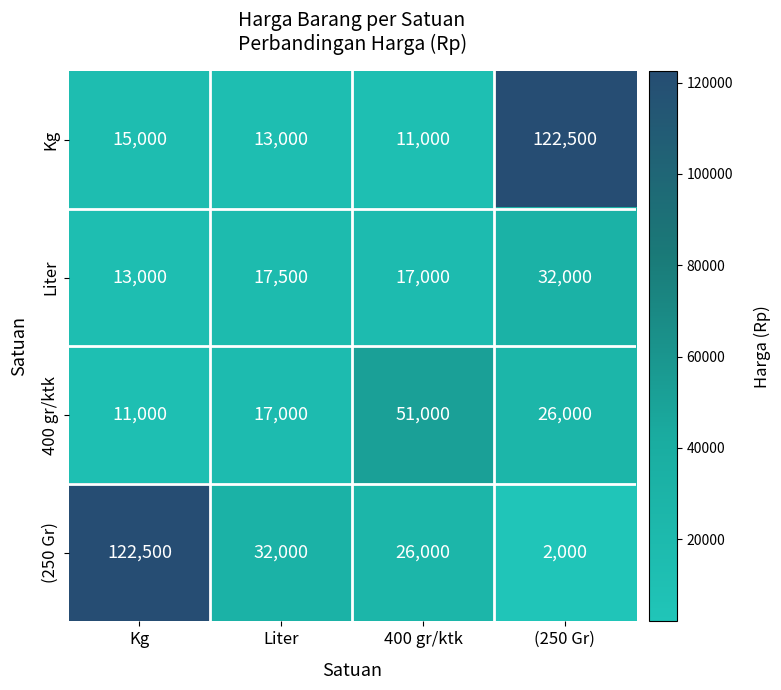

Which series has the largest total across all categories?

(250 Gr)